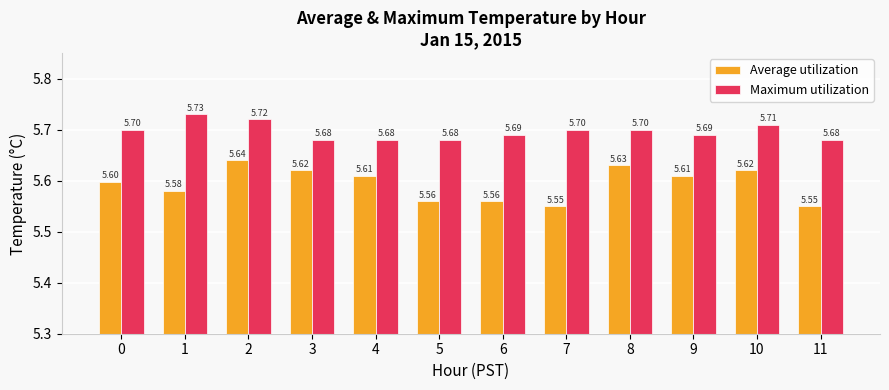

How many Average utilization values are between 5 and 6?

12